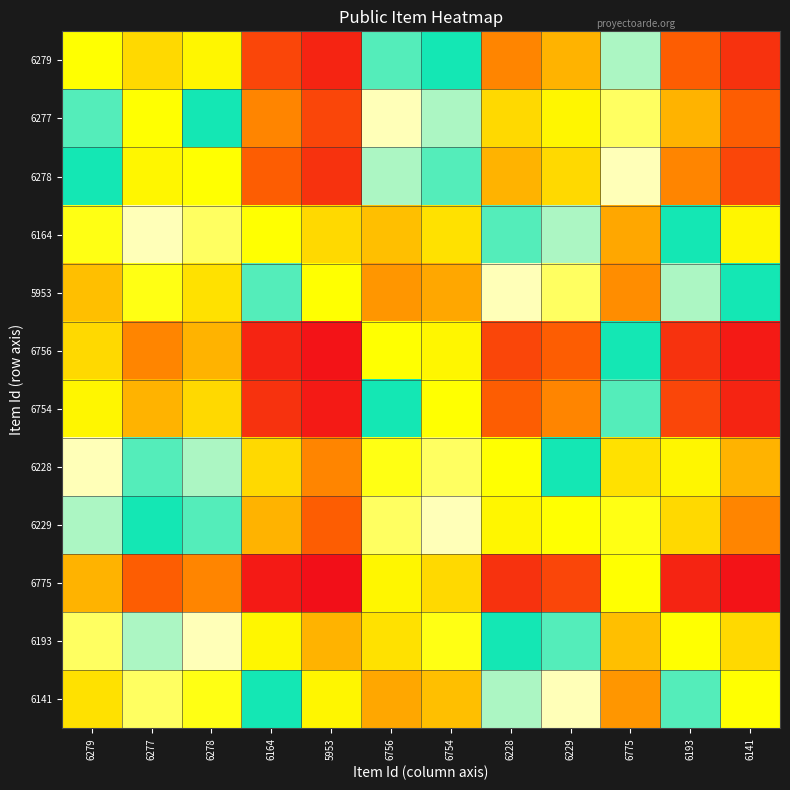

List the series in order of their peak value, highest first.

6279, 6277, 6278, 6164, 5953, 6756, 6754, 6228, 6229, 6193, 6141, 6775